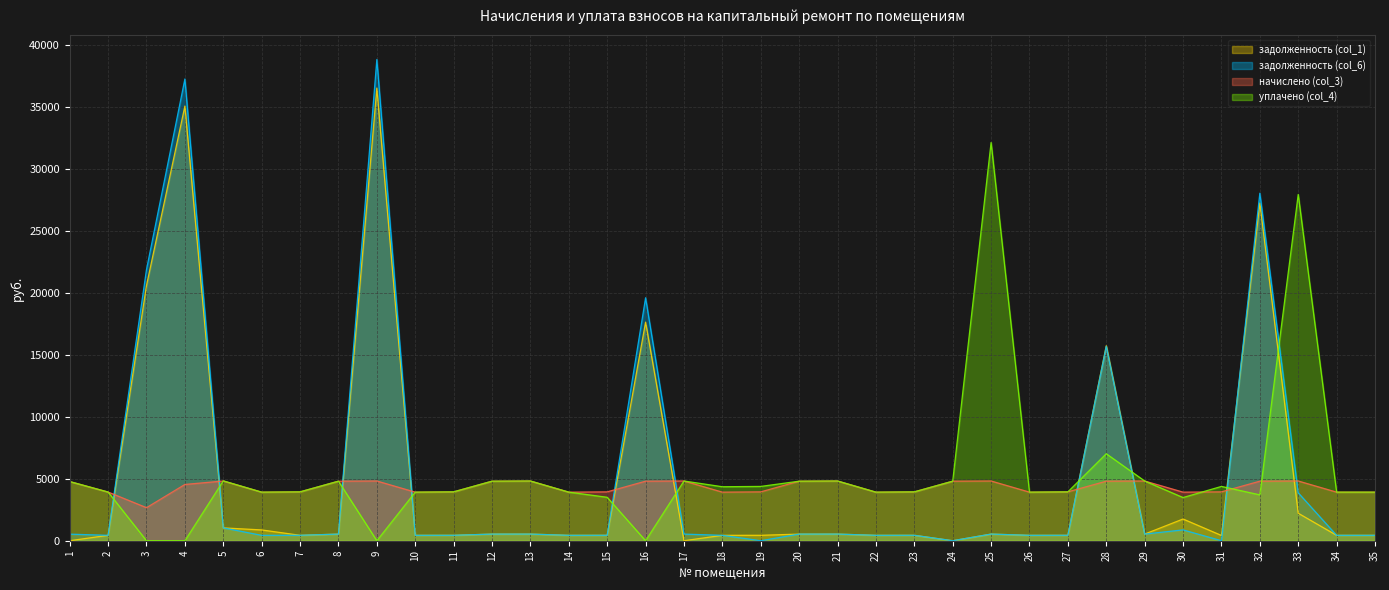

At 7, list the series in order from smallest to largest.

задолженность (col_1), задолженность (col_6), начислено (col_3), уплачено (col_4)